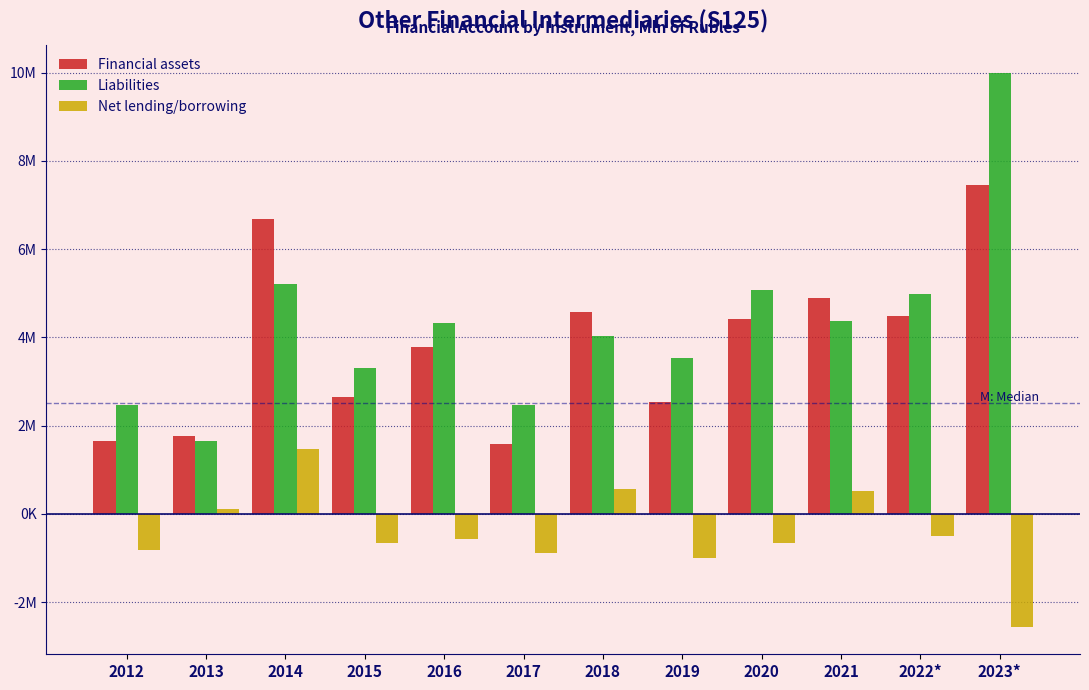

What are all the series names shown in the legend?

Financial assets, Liabilities, Net lending/borrowing